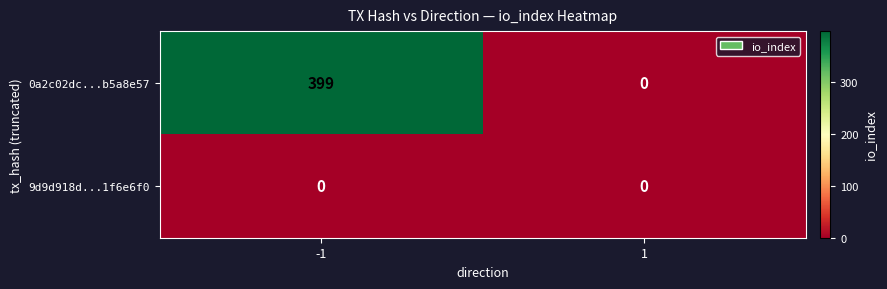

Reading right to left, what are all the values shown in this chart?

0a2c02dc...b5a8e57: 1=0	-1=399
9d9d918d...1f6e6f0: 1=0	-1=0